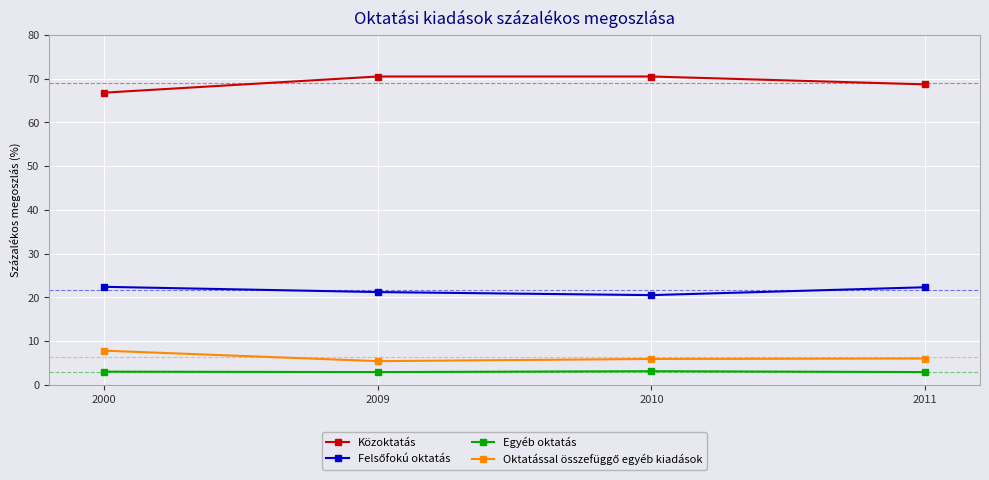

Which series has the largest total across all categories?

Közoktatás